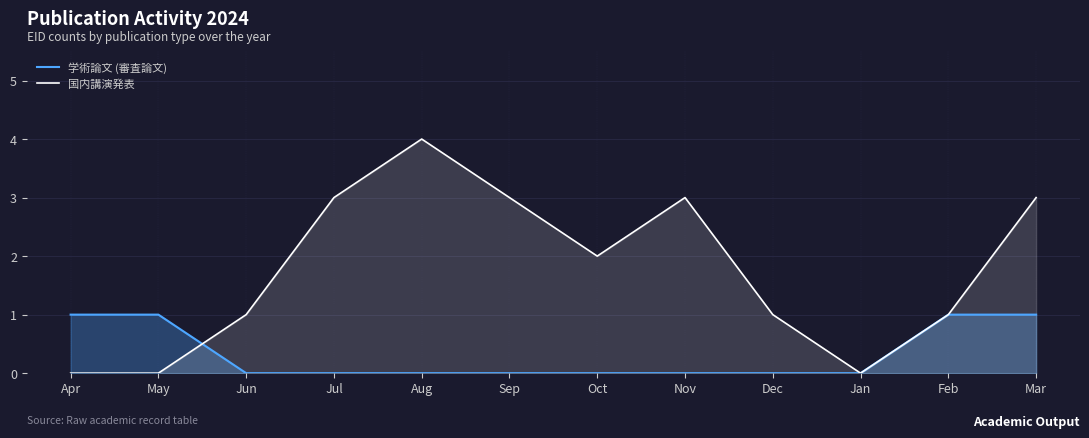

The 国内講演発表 series shows 0 at Jan. True or false?

True